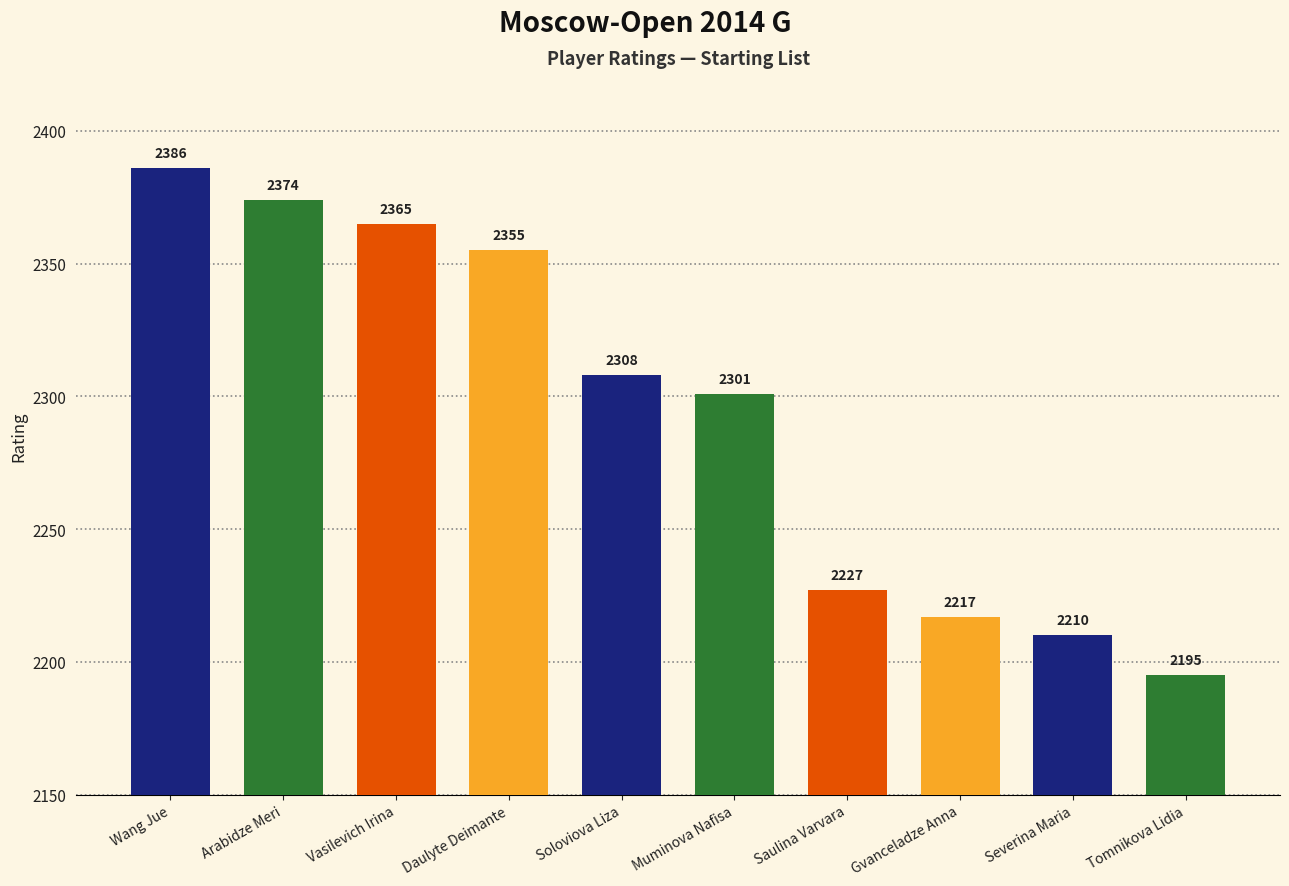

What is the greatest value displayed?

2386